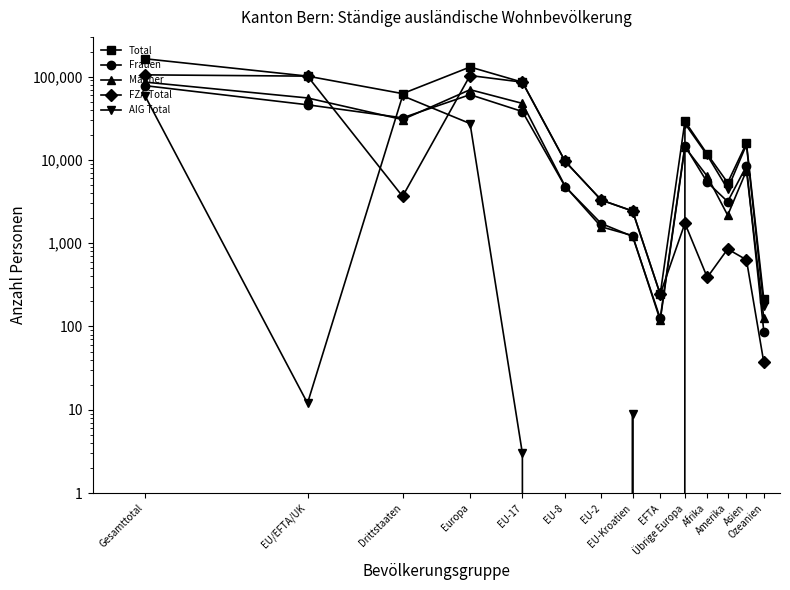

What is the total value across all series at Europa?

391326